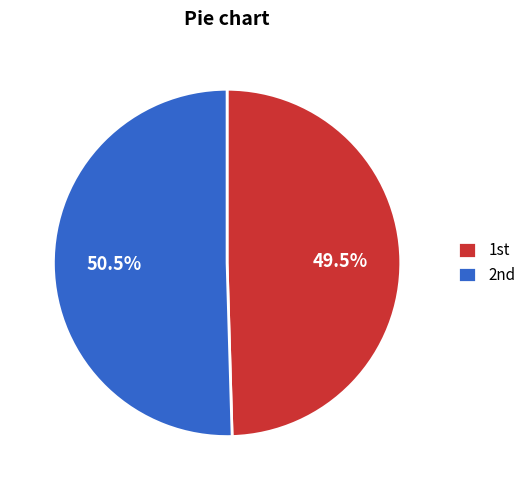

To the nearest percent, what is the difference between the largest and smallest slice percentages?

1%